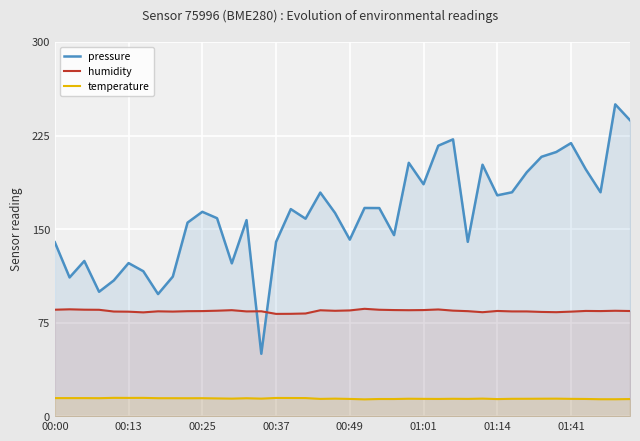

What is the minimum value for pressure?

50.0